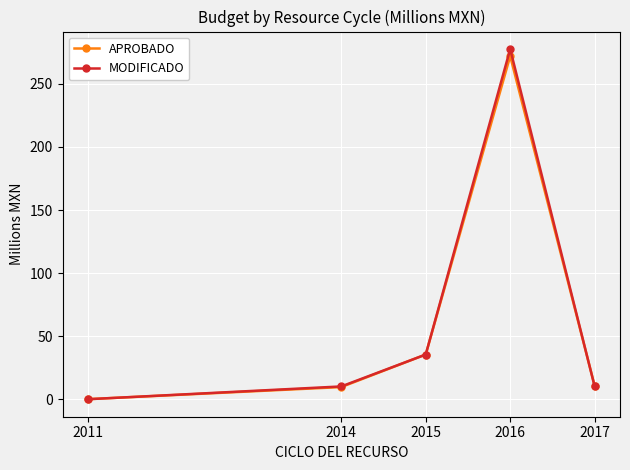

How many lines are shown in the chart?

2